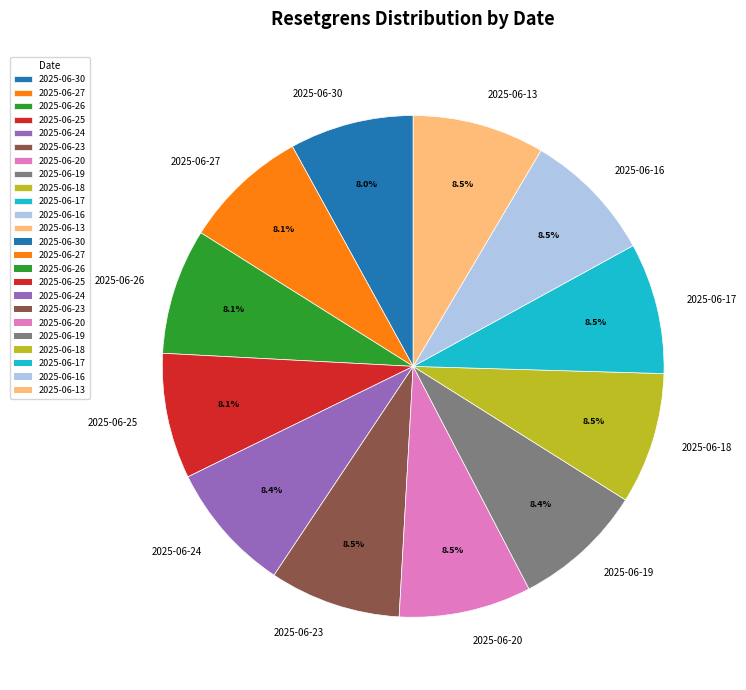

How many slices are in this pie chart?

12